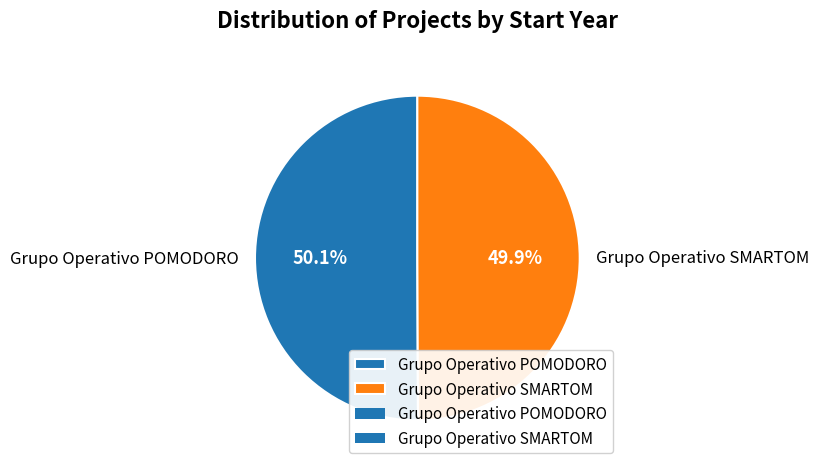

What is the ratio of the value at Grupo Operativo POMODORO to the value at Grupo Operativo SMARTOM?

1.0